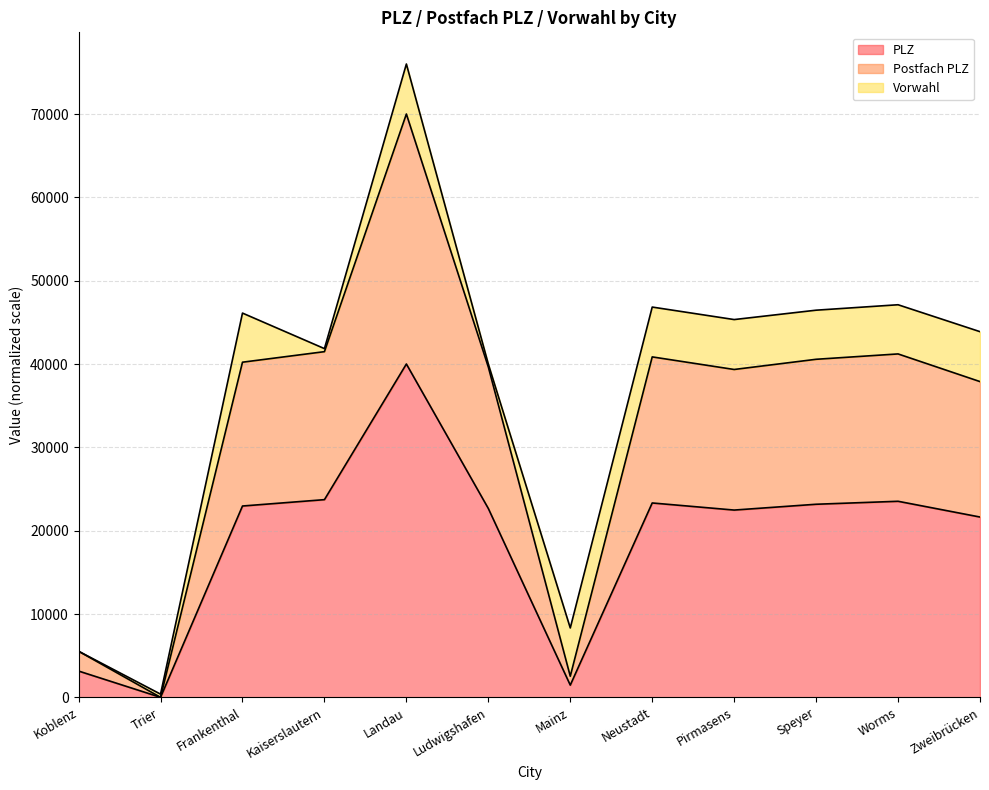

Where is the first local maximum for PLZ?

Landau